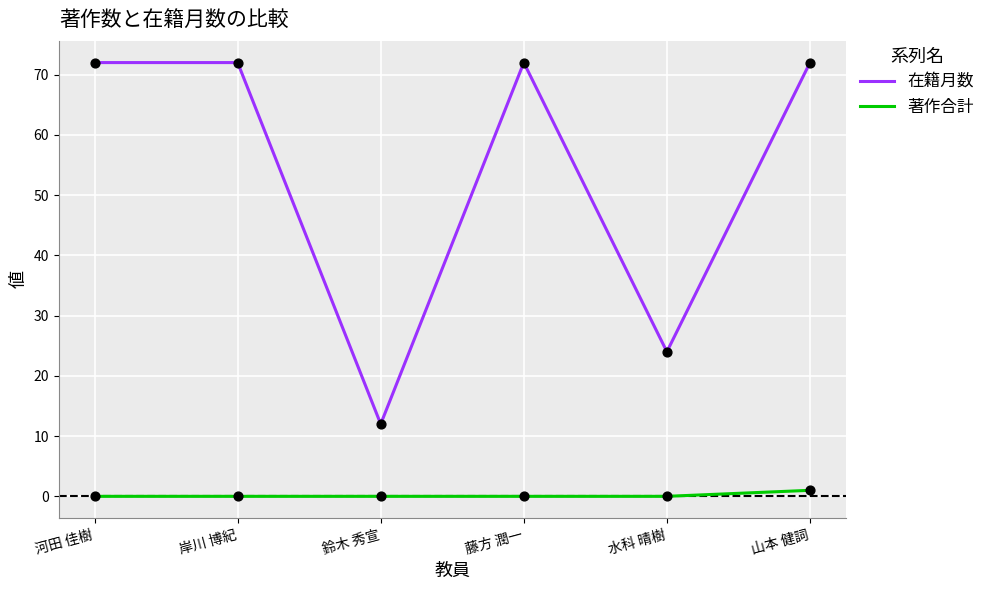

What is the total value across all series at 鈴木 秀宣?

12